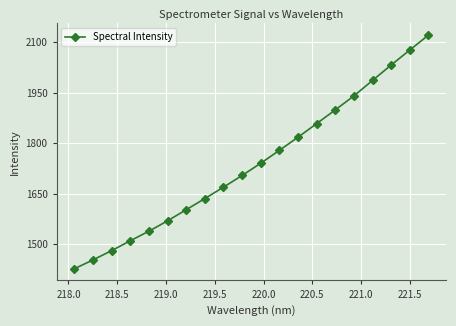

What is the value of the 2nd point from the left?

1453.0